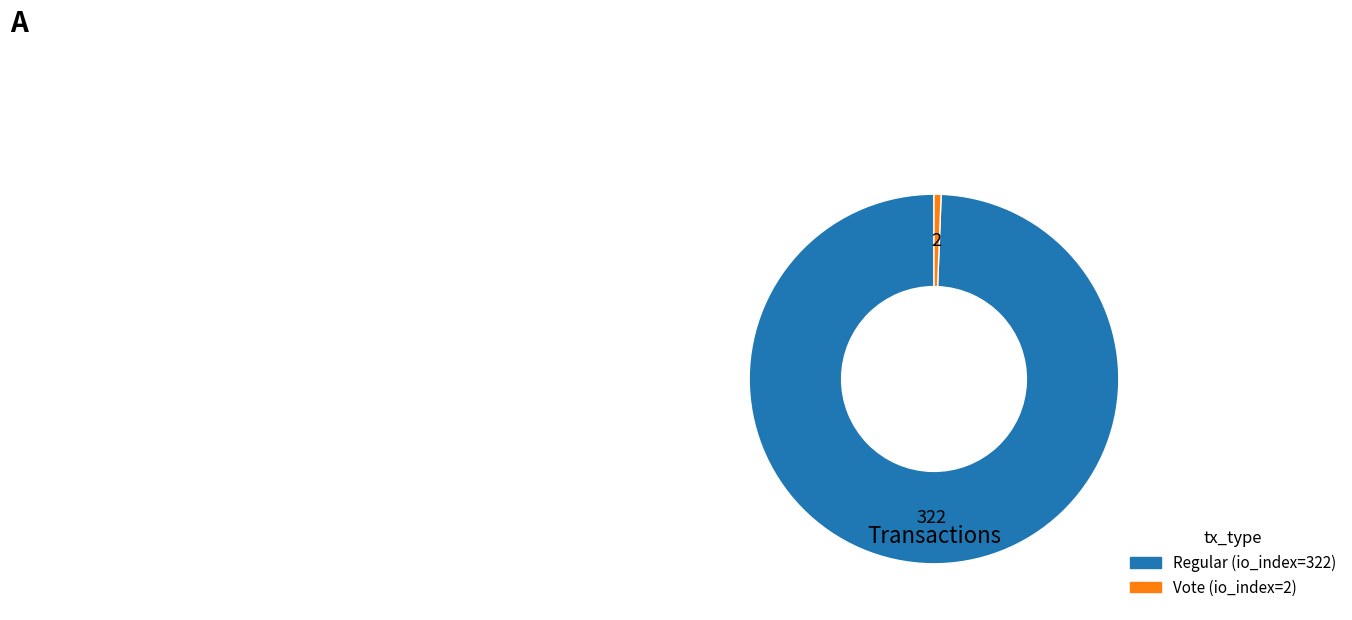

Count the number of slices in the pie.

2